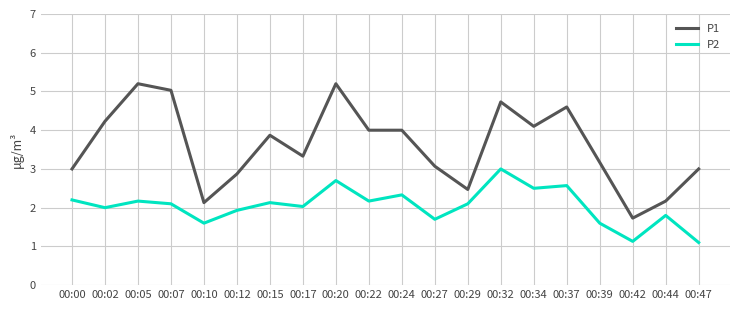

List the series in order of their peak value, lowest first.

P2, P1